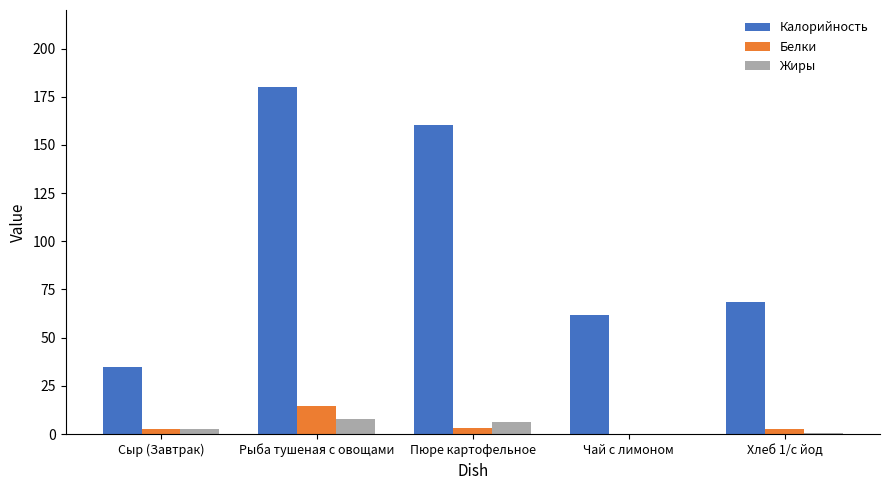

At which category does the chart reach its peak across all series?

Рыба тушеная с овощами